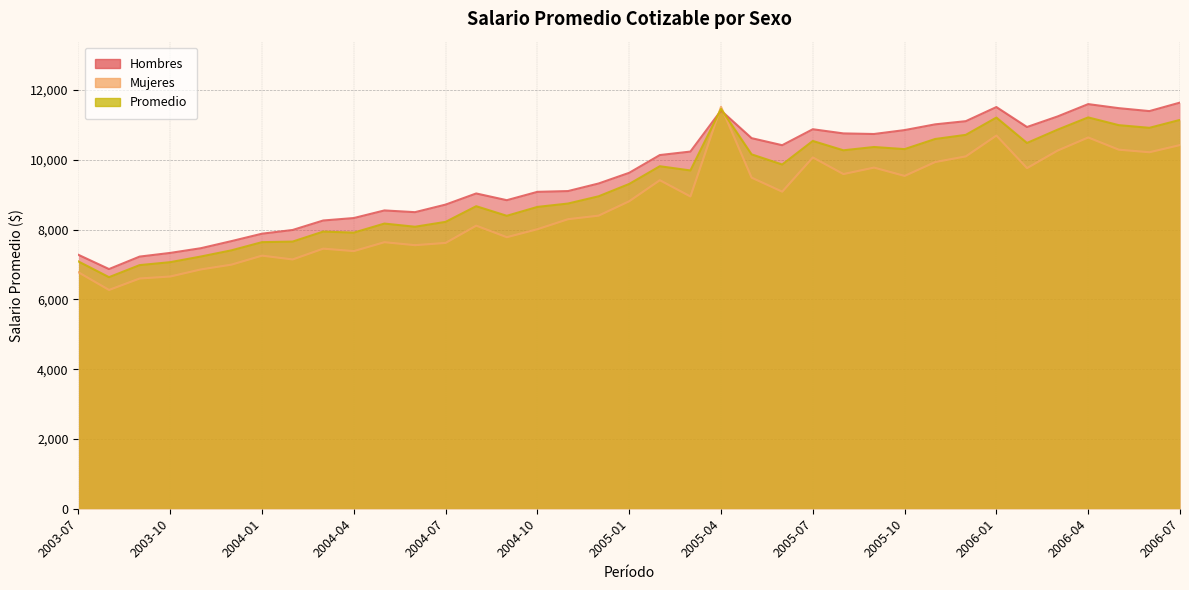

Which series ends up on top after the final intersection of Promedio and Mujeres?

Promedio